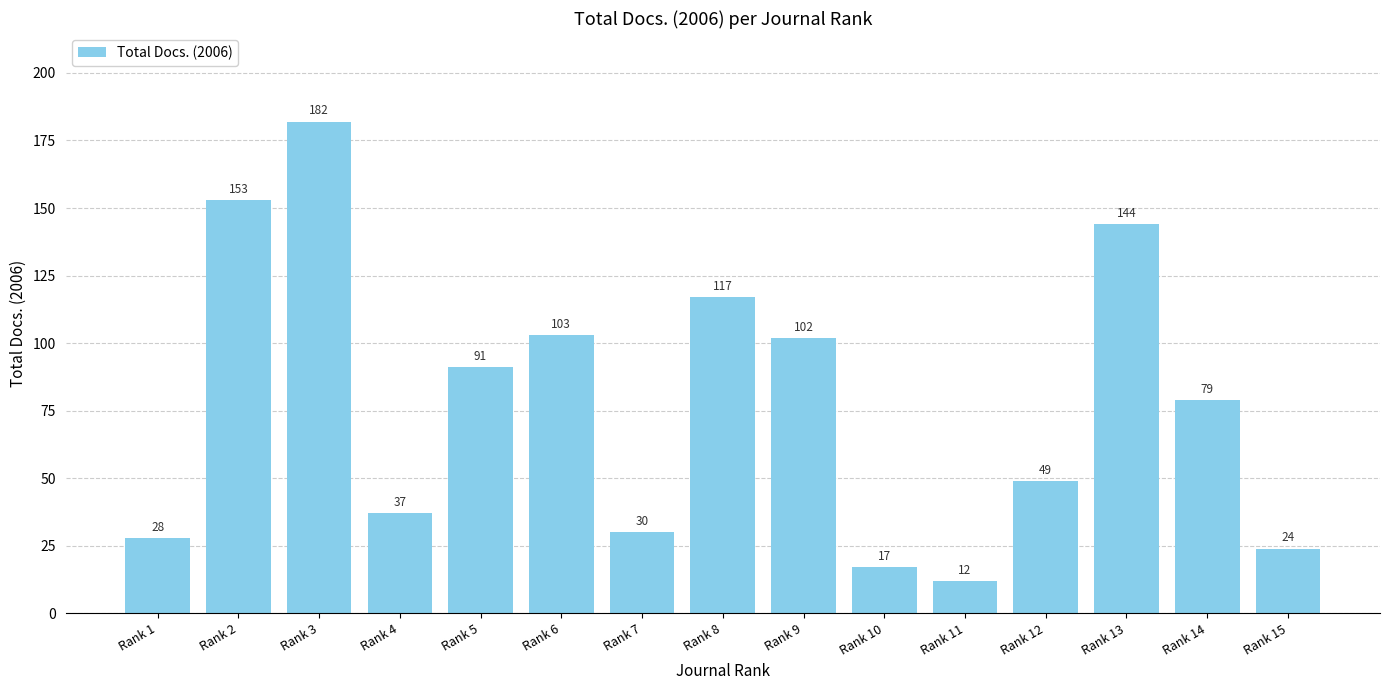

Reading left to right, extract all data points from this chart.

28	153	182	37	91	103	30	117	102	17	12	49	144	79	24